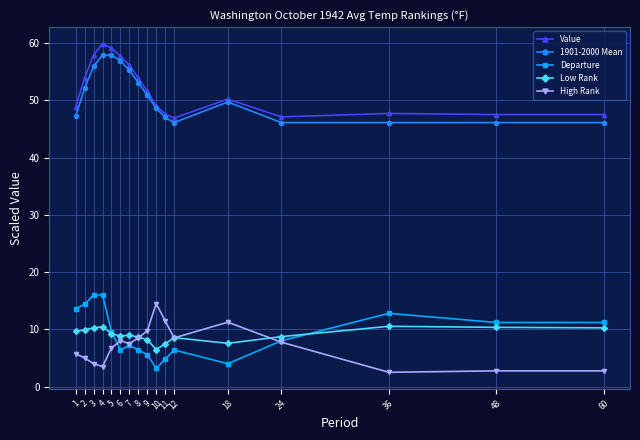

Is the value of Departure at 9 greater than the value of Low Rank at 24?

No